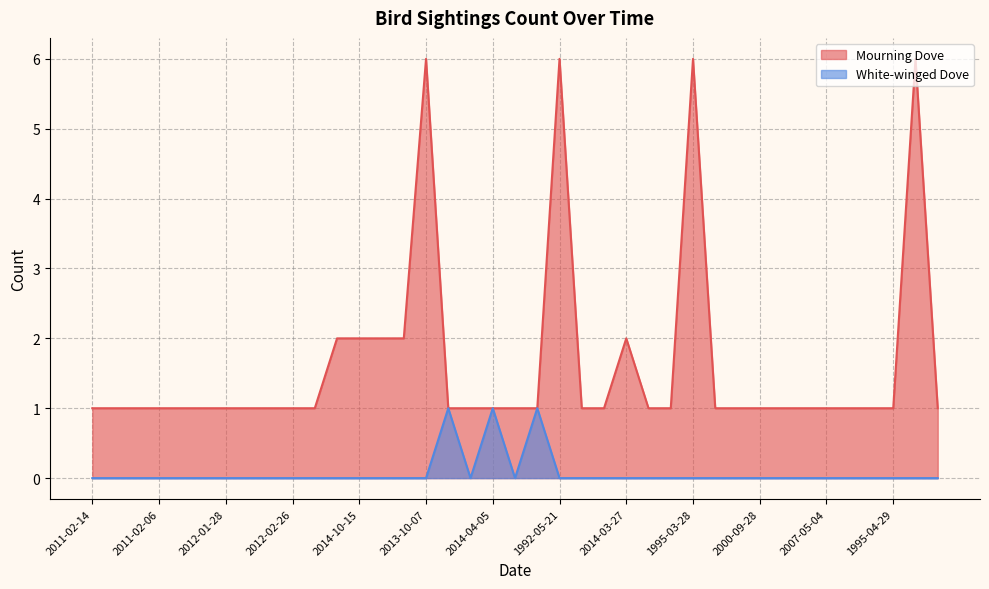

Which series has the widest spread of values?

Mourning Dove